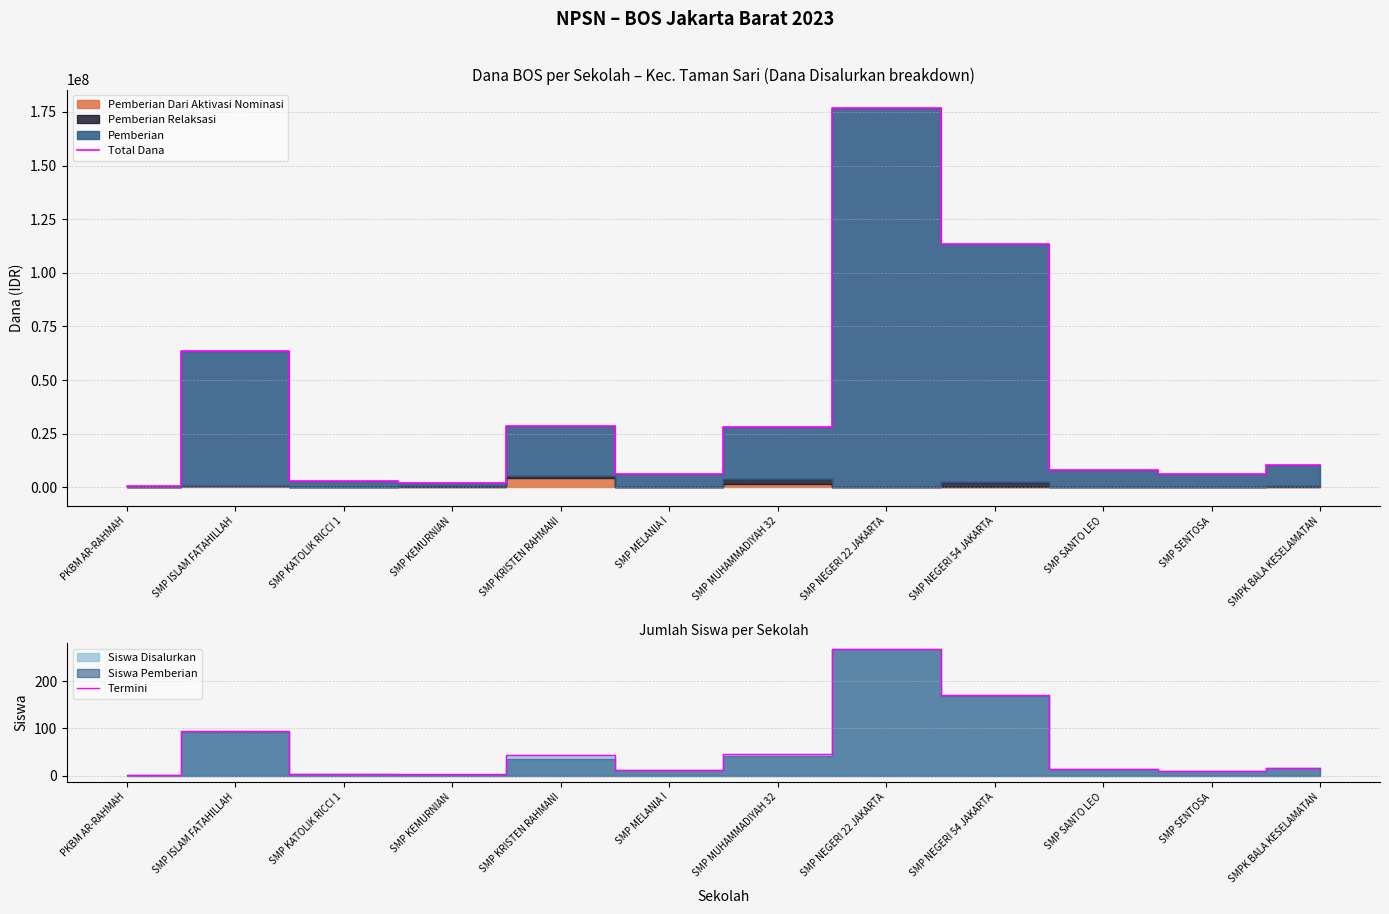

In Termini, how many points are lower than both neighbors (excluding endpoints)?

3